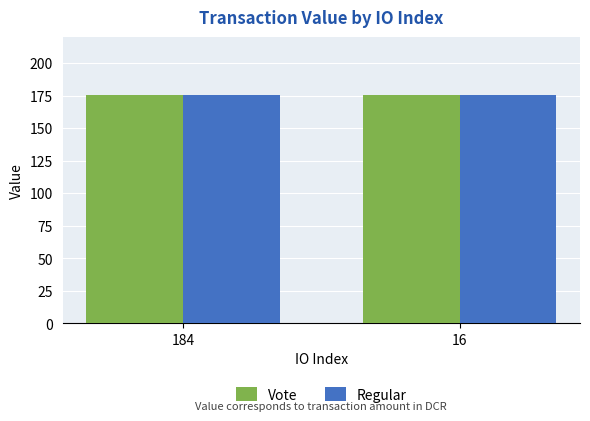

What is the total value across all series at 16?

350.5